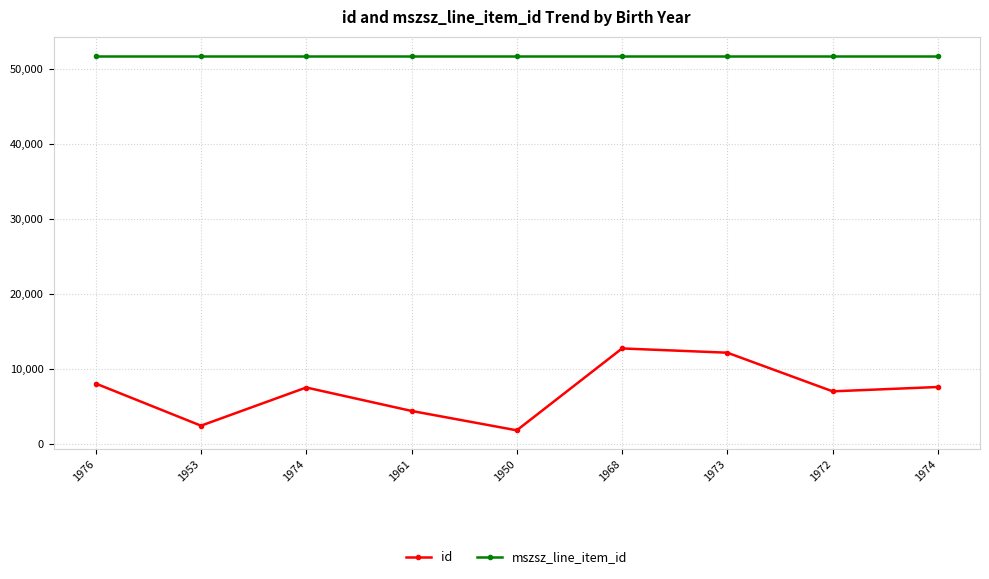

Which series has the widest spread of values?

id